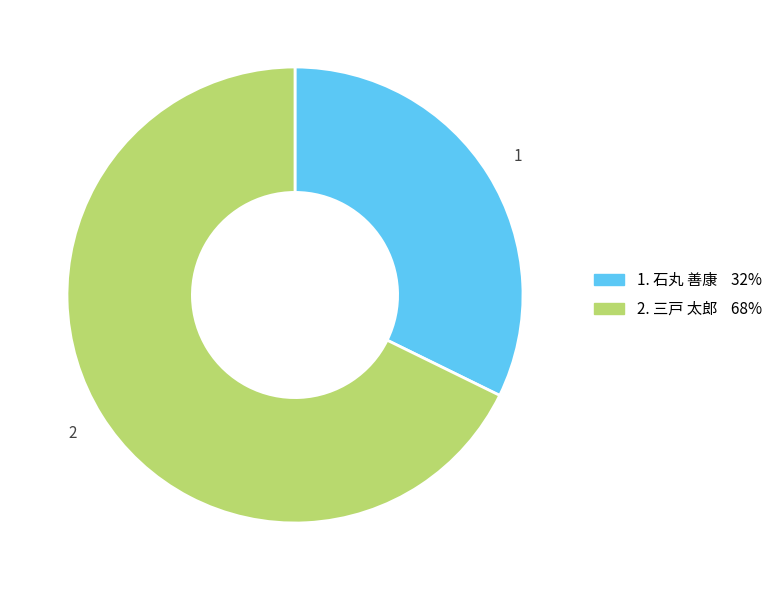

Is there any slice that represents more than half of the pie?

Yes